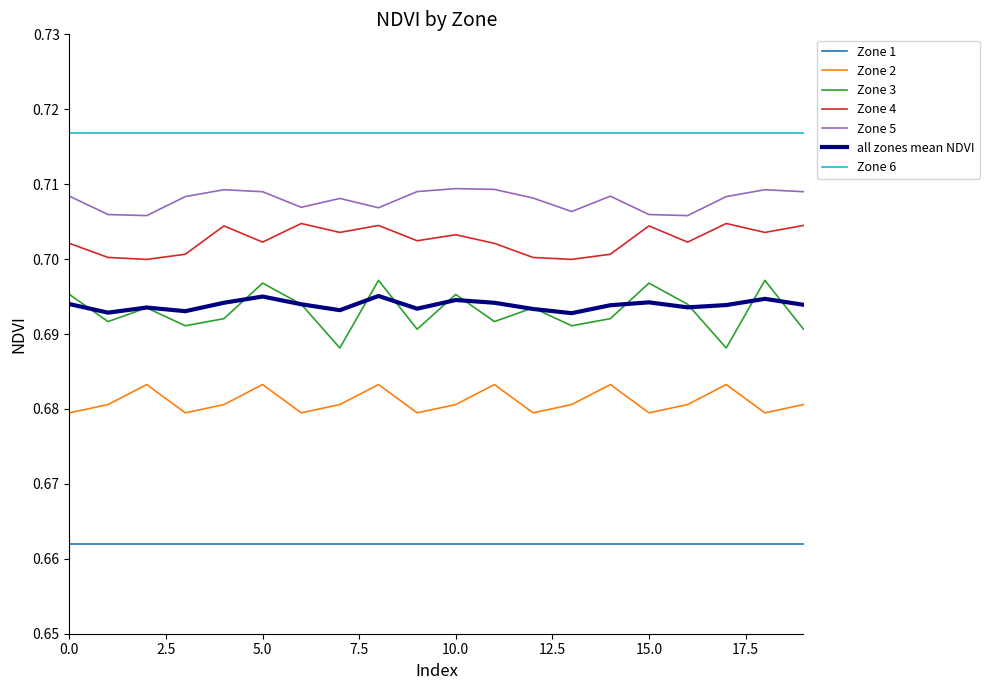

True or false: all zones mean NDVI and Zone 5 intersect in this chart.

False